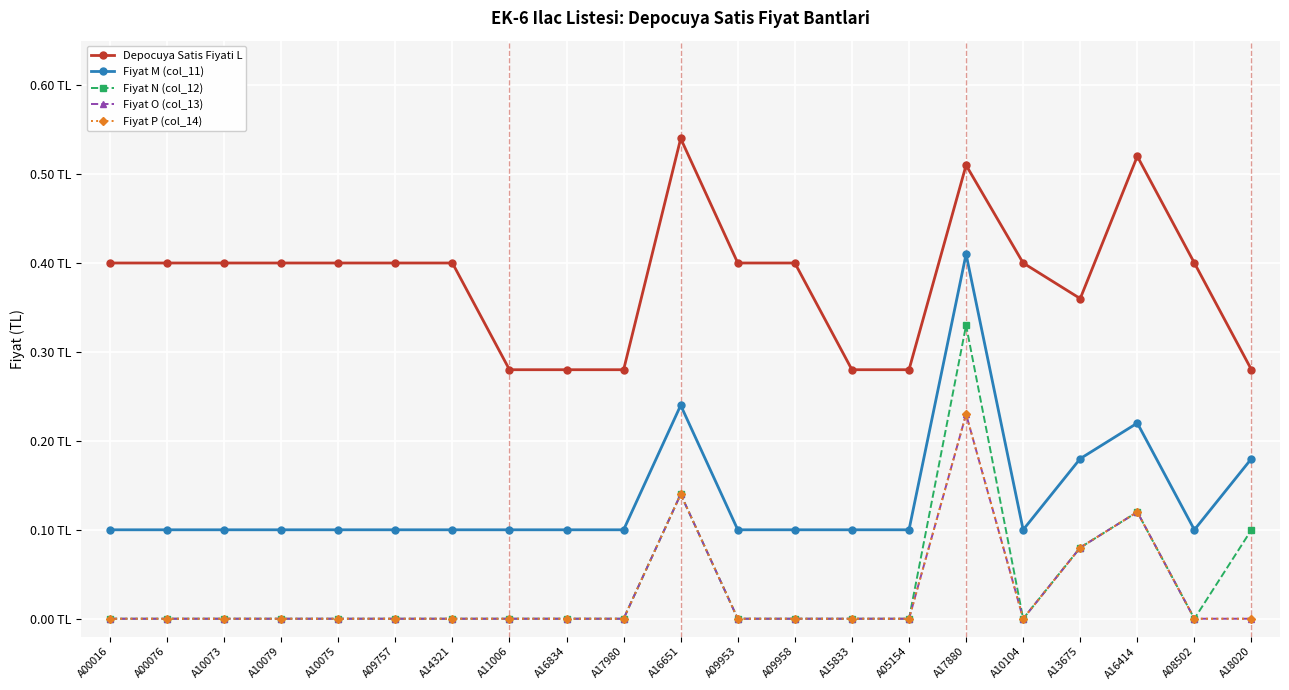

The value of Fiyat M (col_11) at A17880 is 0.6. True or false?

False